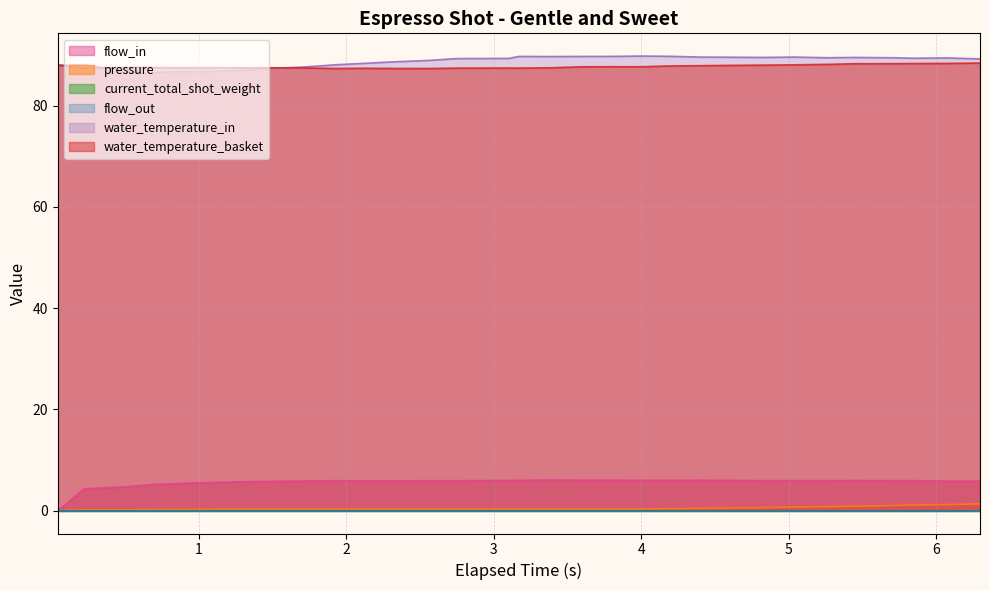

Does the chart have visible grid lines?

Yes